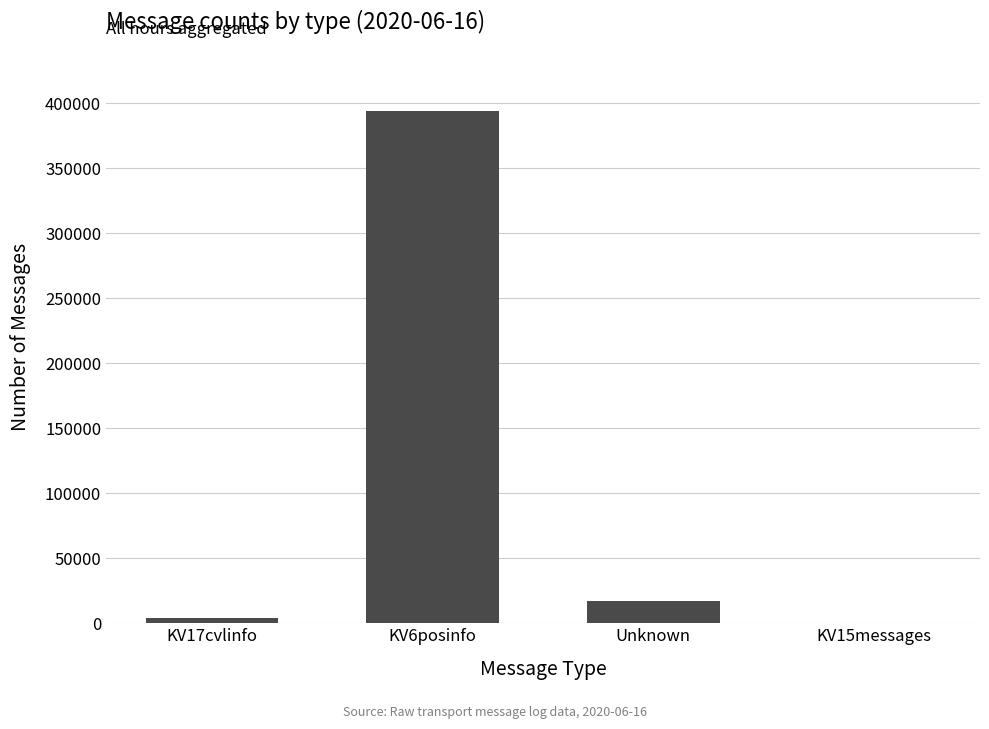

True or false: the data shows 17377 at Unknown.

True